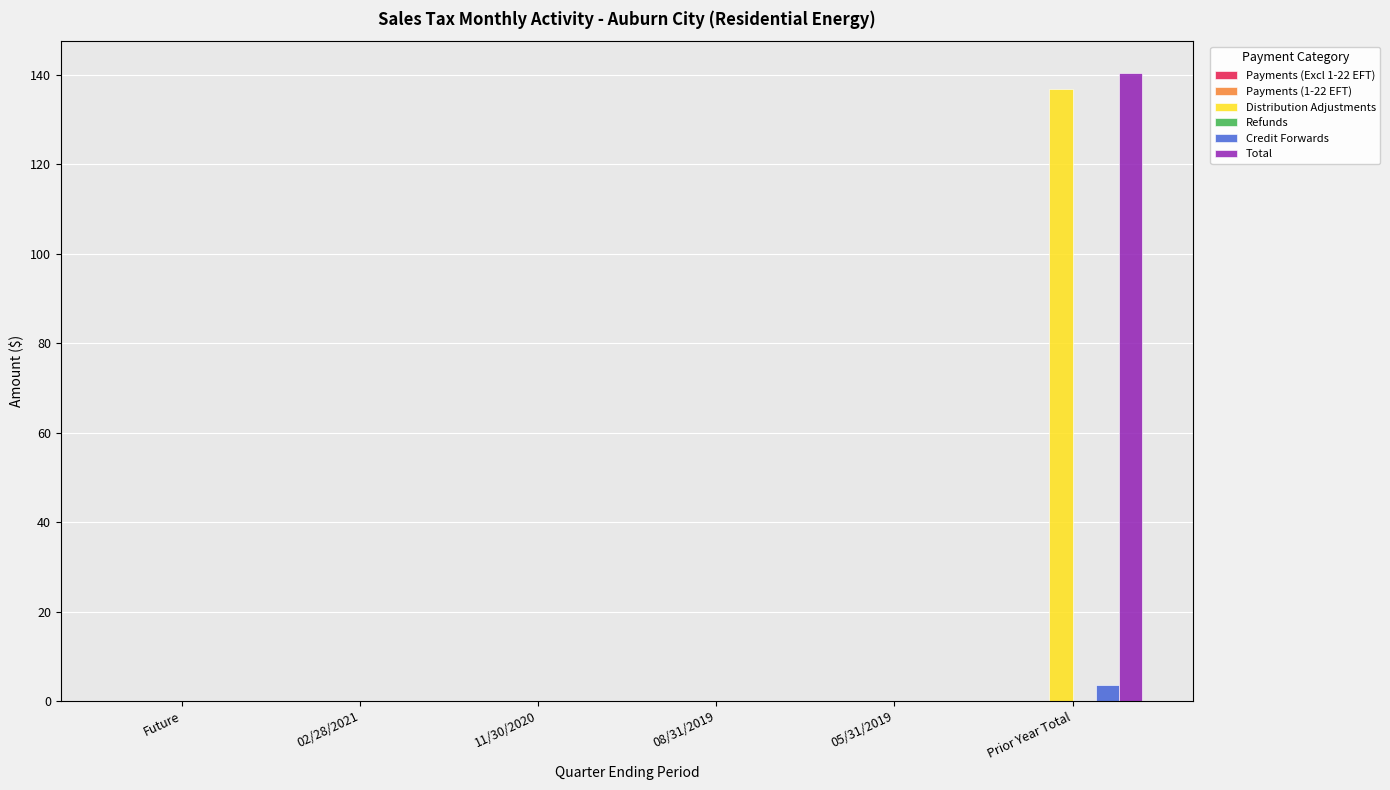

Read the Total value at Prior Year Total.

140.5